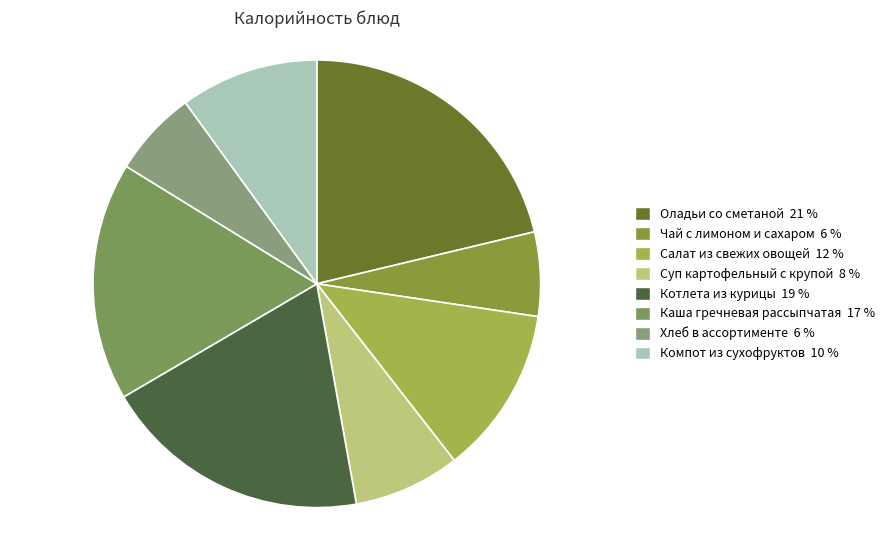

Rank the categories by value from lowest to highest.

Чай с лимоном и сахаром, Хлеб в ассортименте, Суп картофельный с крупой, Компот из сухофруктов, Салат из свежих овощей, Каша гречневая рассыпчатая, Котлета из курицы, Оладьи со сметаной